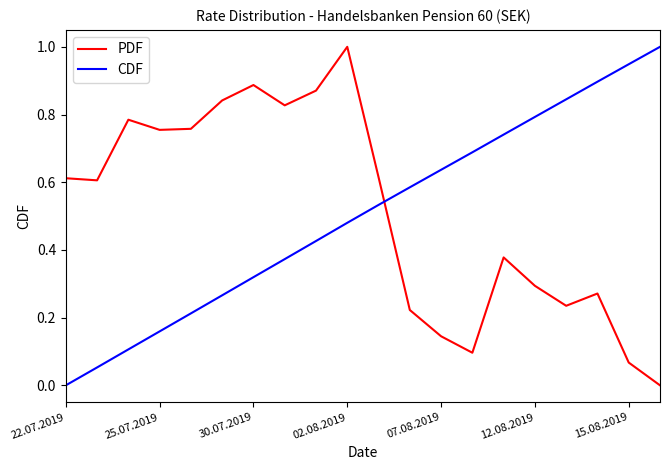

What is the highest value of the CDF series?

1.0